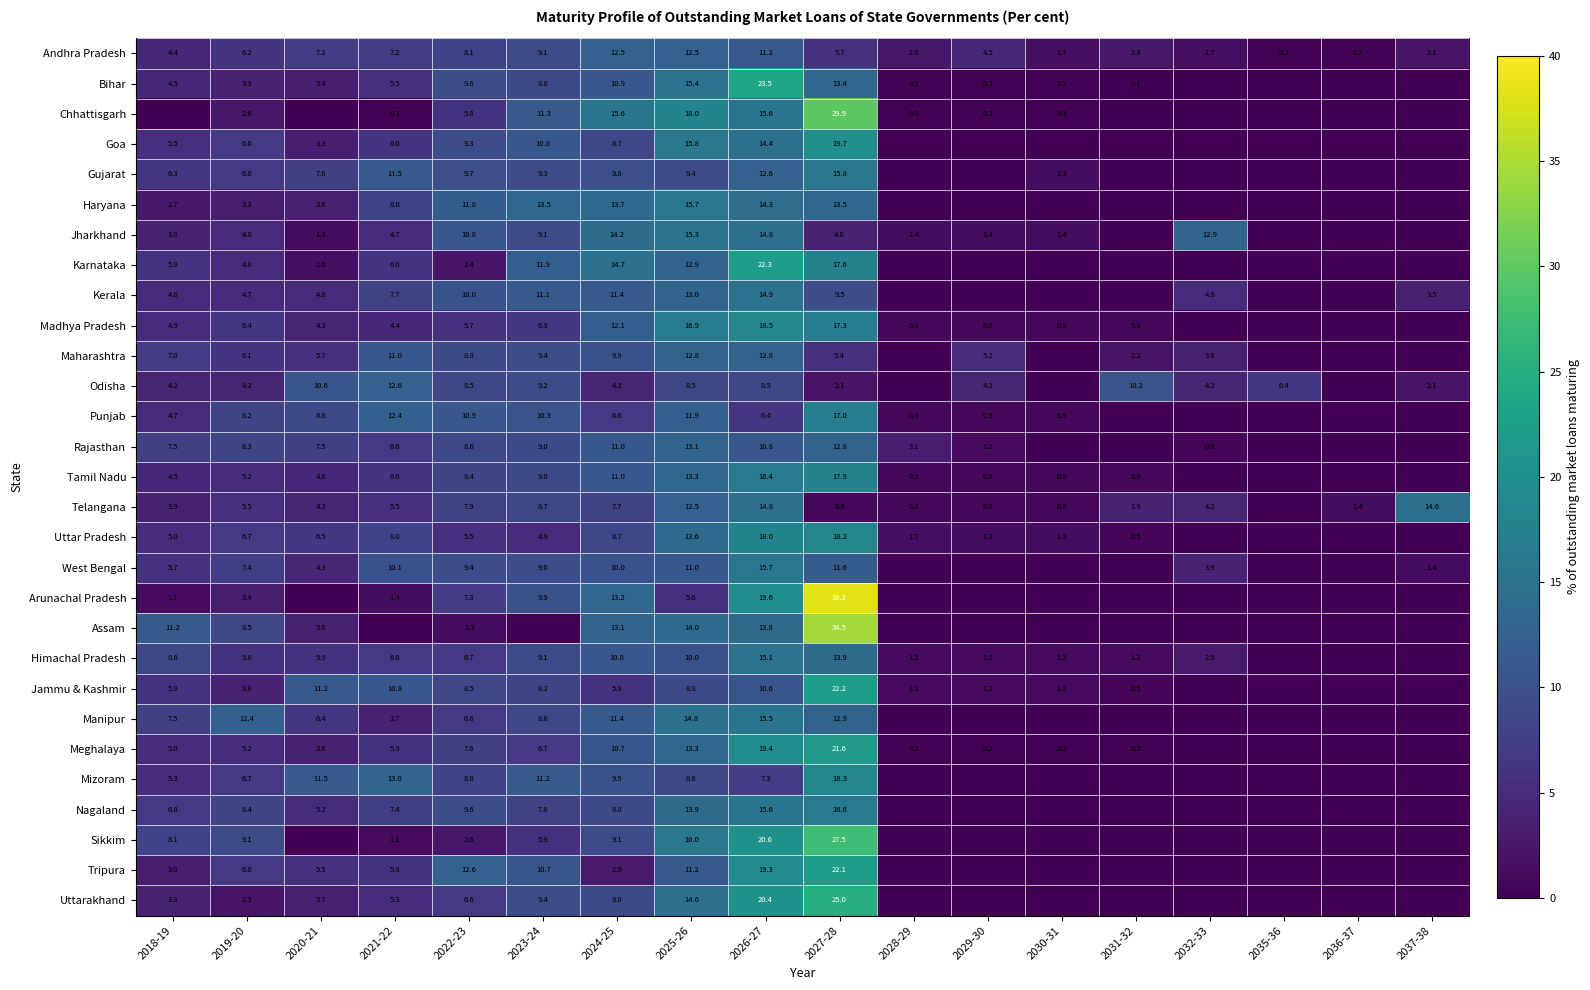

What is the difference between the highest and lowest values at 2024-25?

12.7